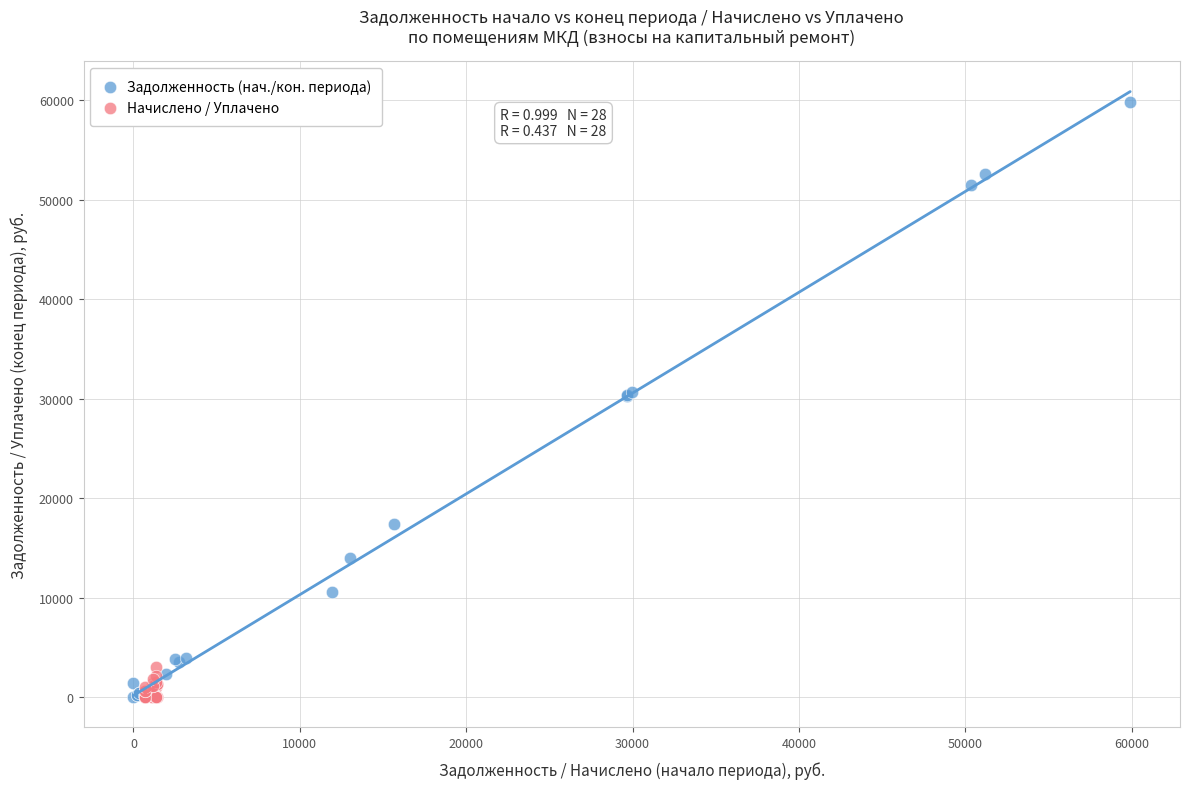

Which series has the largest Y range (max minus min)?

Задолженность (нач./кон. периода)